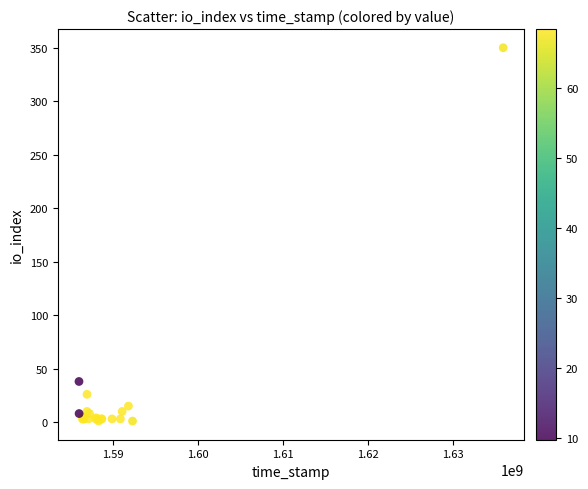

What Y value in the scatter plot is closest to 175?

38